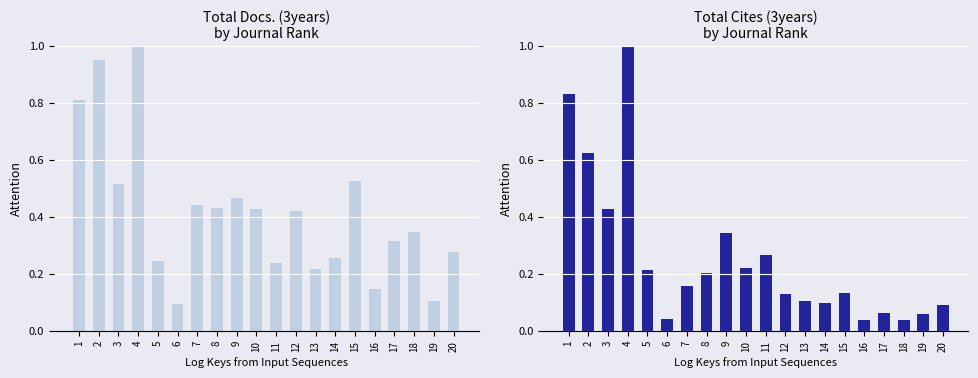

Is the value of Total Cites (3years) at 20 greater than the value of Total Docs. (3years) at 3?

No